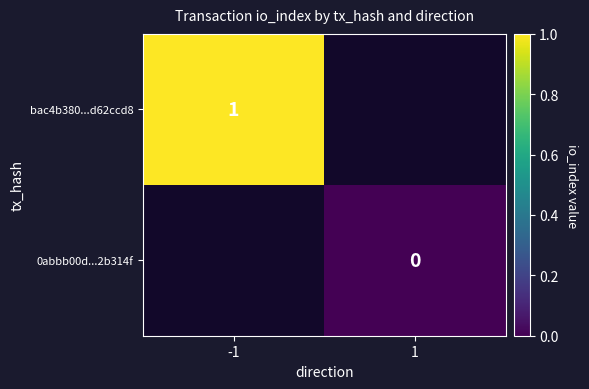

The value of bac4b380...d62ccd8 at -1 is 1. True or false?

True